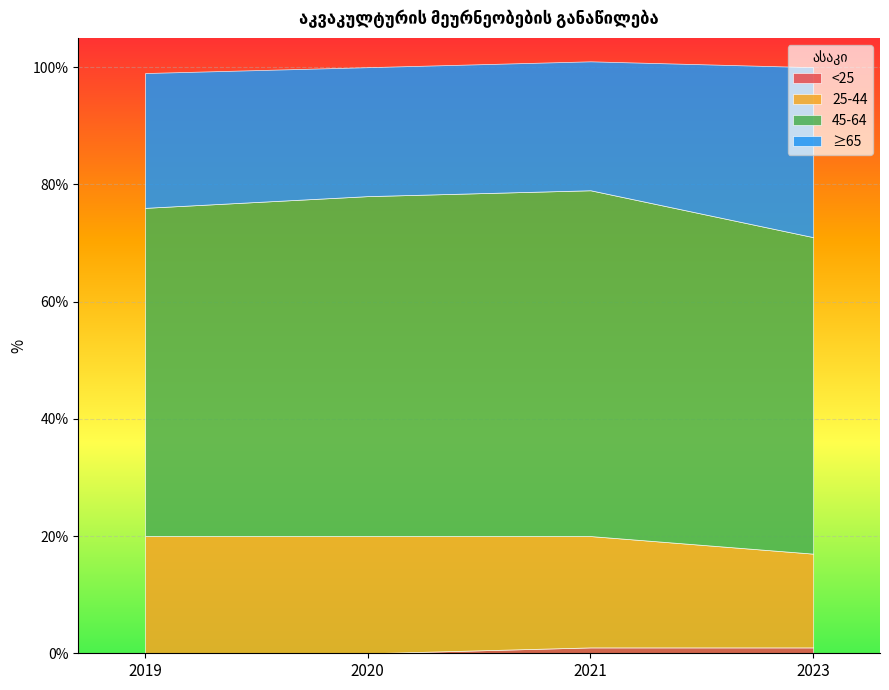

True or false: <25 and ≥65 cross at least once.

False